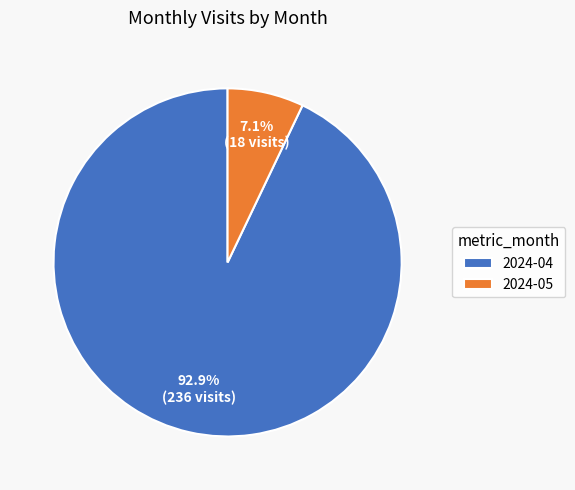

True or false: 2024-04 accounts for 93% of the total.

True